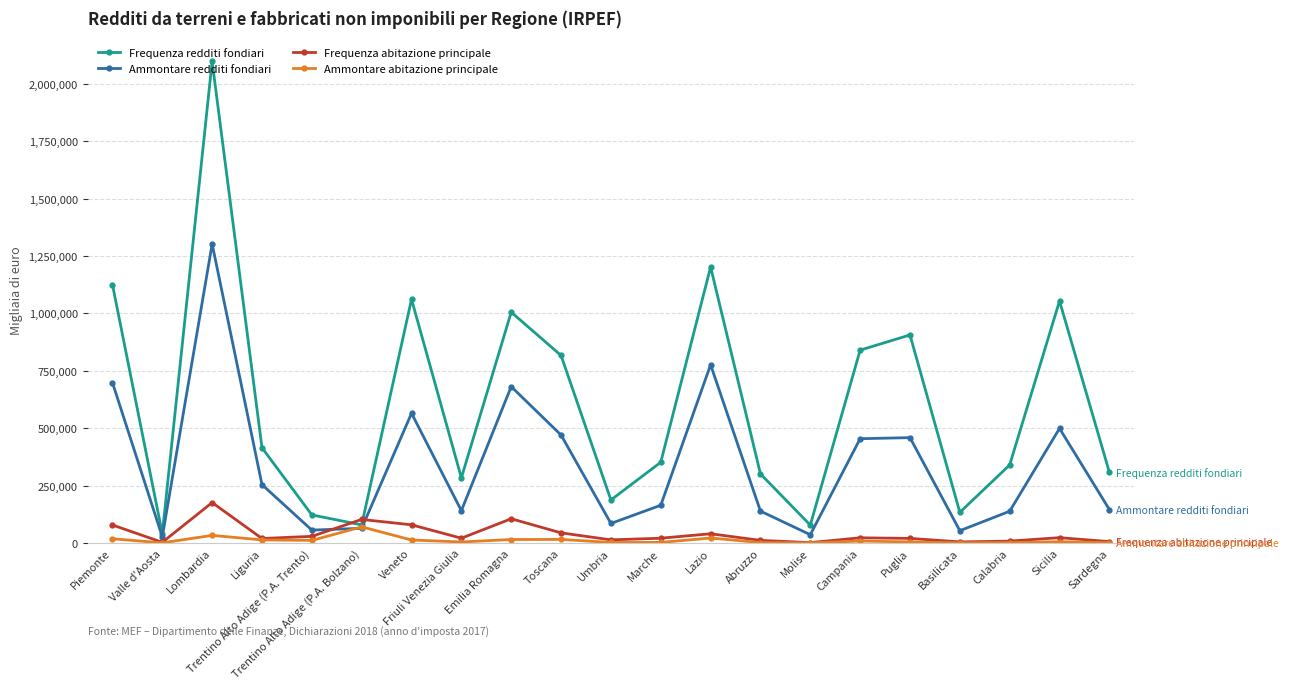

Where is the first local maximum for Ammontare abitazione principale?

Lombardia